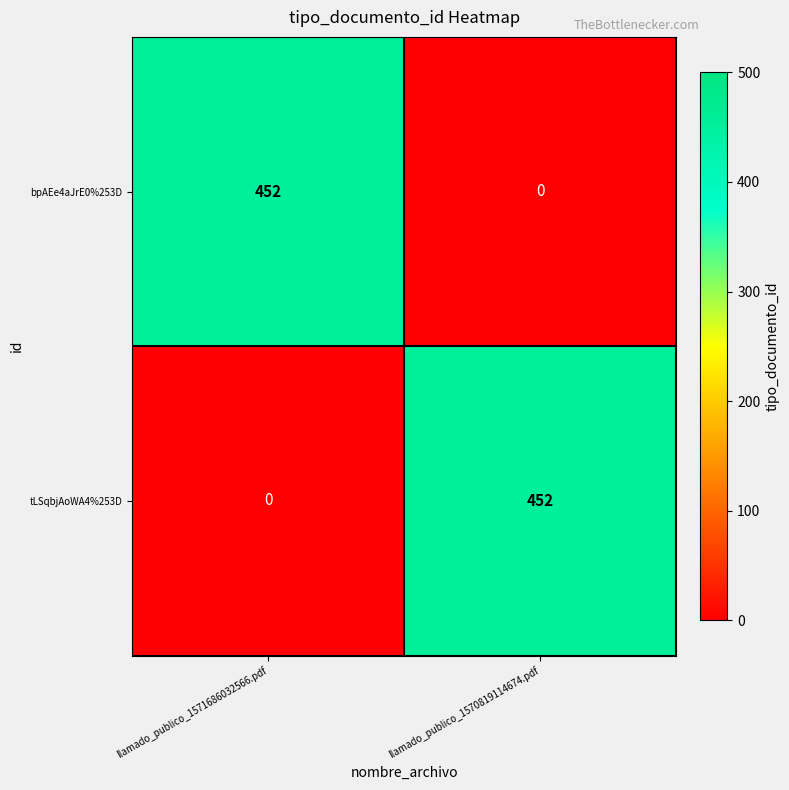

Reading left to right, list all the values displayed in this chart.

bpAEe4aJrE0%253D: 452	0
tLSqbjAoWA4%253D: 0	452